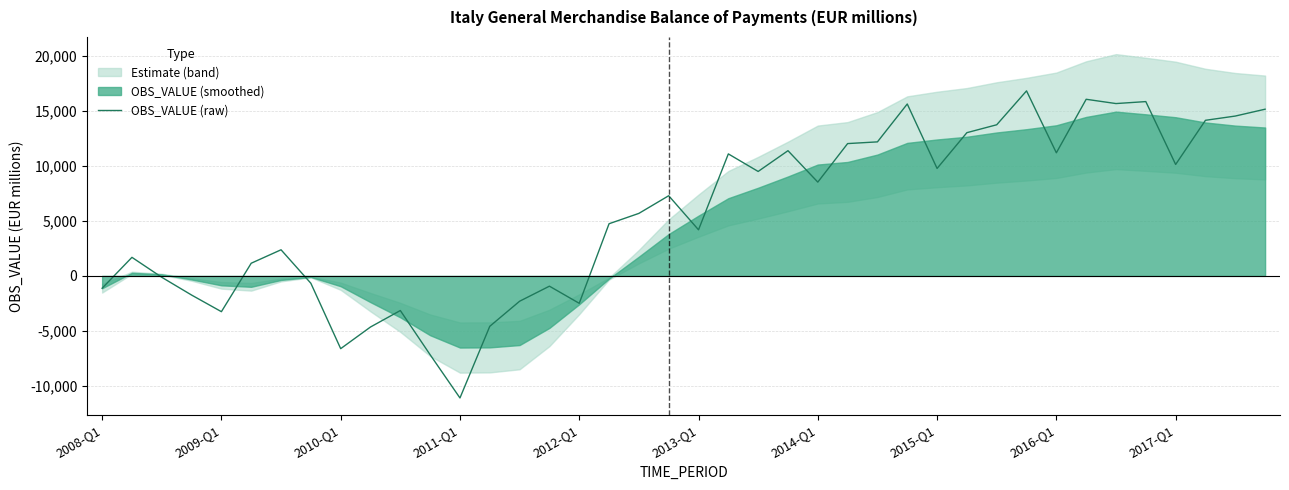

True or false: the data shows 15139 at 39.

True